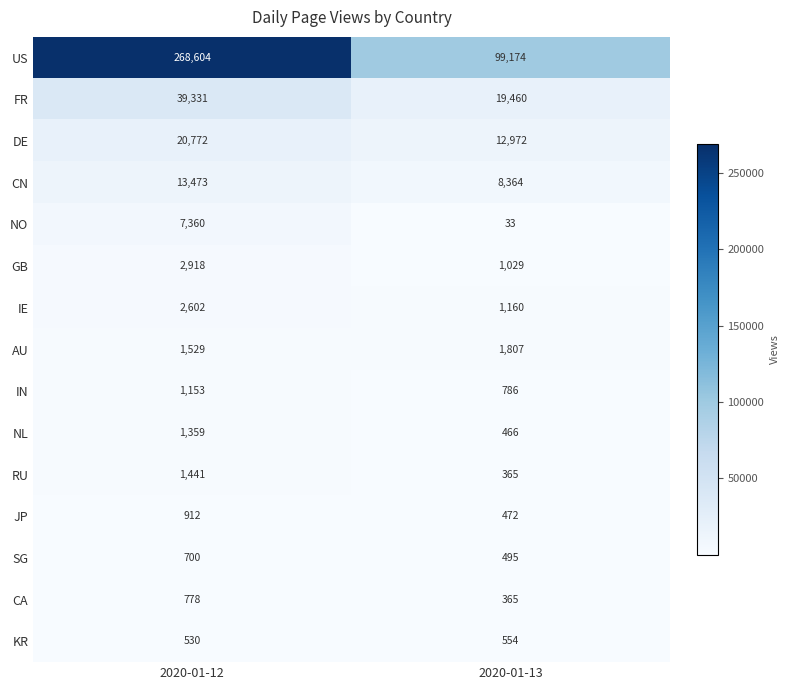

Reading left to right, list all the values displayed in this chart.

US: 2020-01-12=268604	2020-01-13=99174
FR: 2020-01-12=39331	2020-01-13=19460
DE: 2020-01-12=20772	2020-01-13=12972
CN: 2020-01-12=13473	2020-01-13=8364
NO: 2020-01-12=7360	2020-01-13=33
GB: 2020-01-12=2918	2020-01-13=1029
IE: 2020-01-12=2602	2020-01-13=1160
AU: 2020-01-12=1529	2020-01-13=1807
IN: 2020-01-12=1153	2020-01-13=786
NL: 2020-01-12=1359	2020-01-13=466
RU: 2020-01-12=1441	2020-01-13=365
JP: 2020-01-12=912	2020-01-13=472
SG: 2020-01-12=700	2020-01-13=495
CA: 2020-01-12=778	2020-01-13=365
KR: 2020-01-12=530	2020-01-13=554